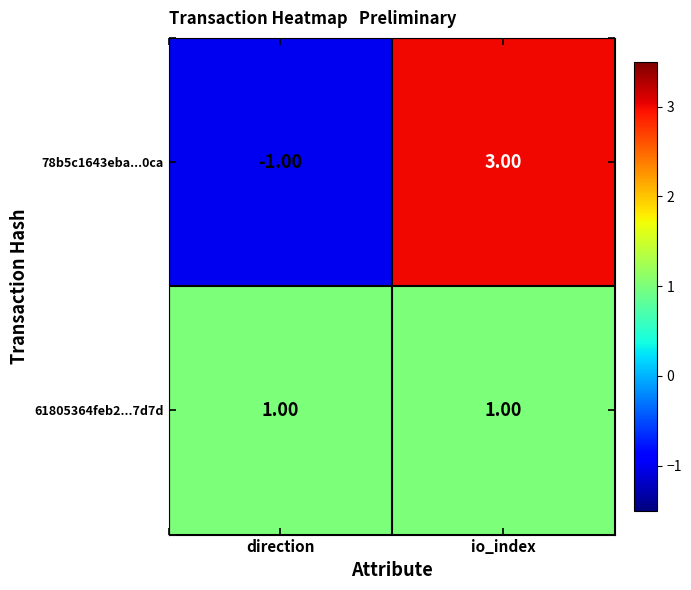

What is the difference between the maximum and minimum values in the 78b5c1643eba...0ca series?

4